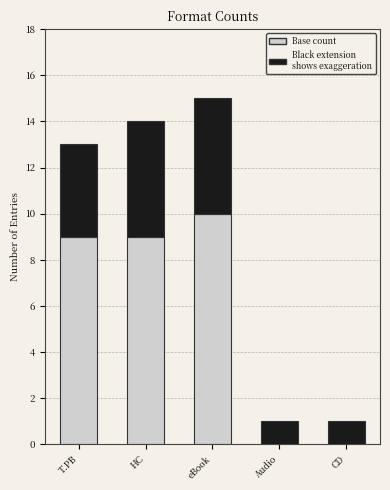

At which category is the sum across all series the highest?

eBook